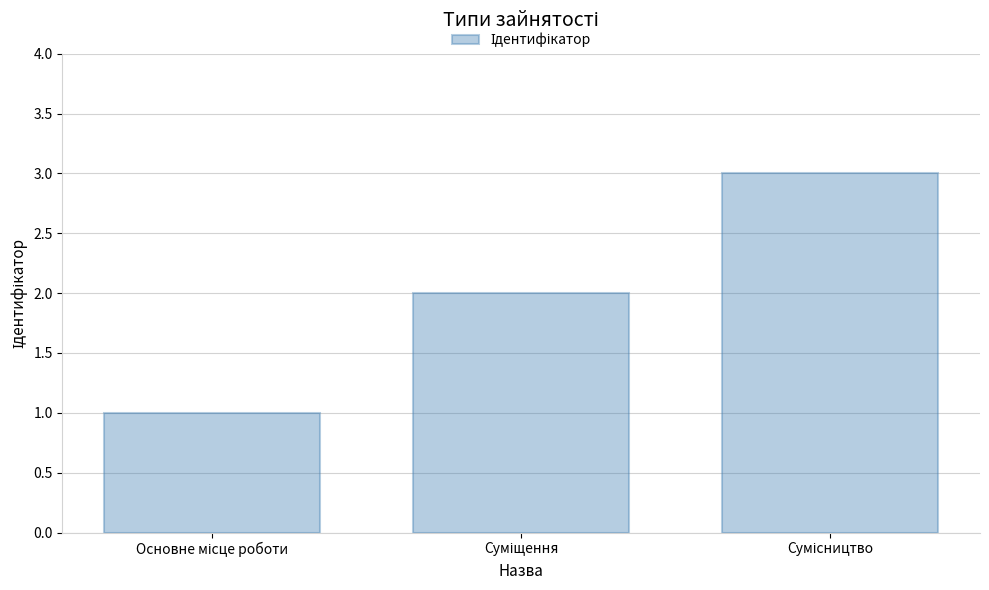

What is the greatest value displayed?

3